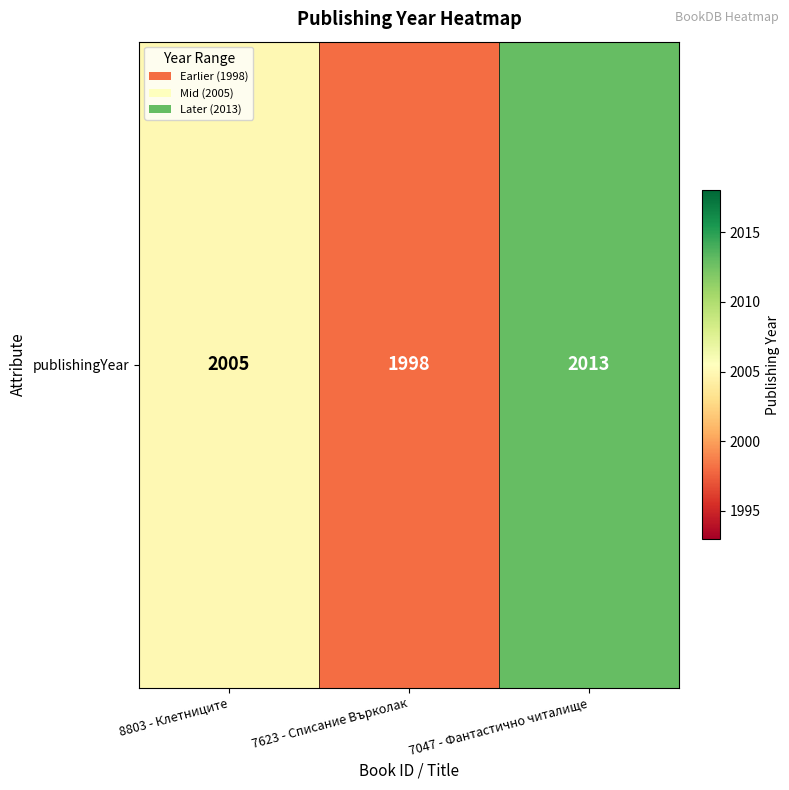

Which category has the lowest value across all series?

7623 - Списание Върколак